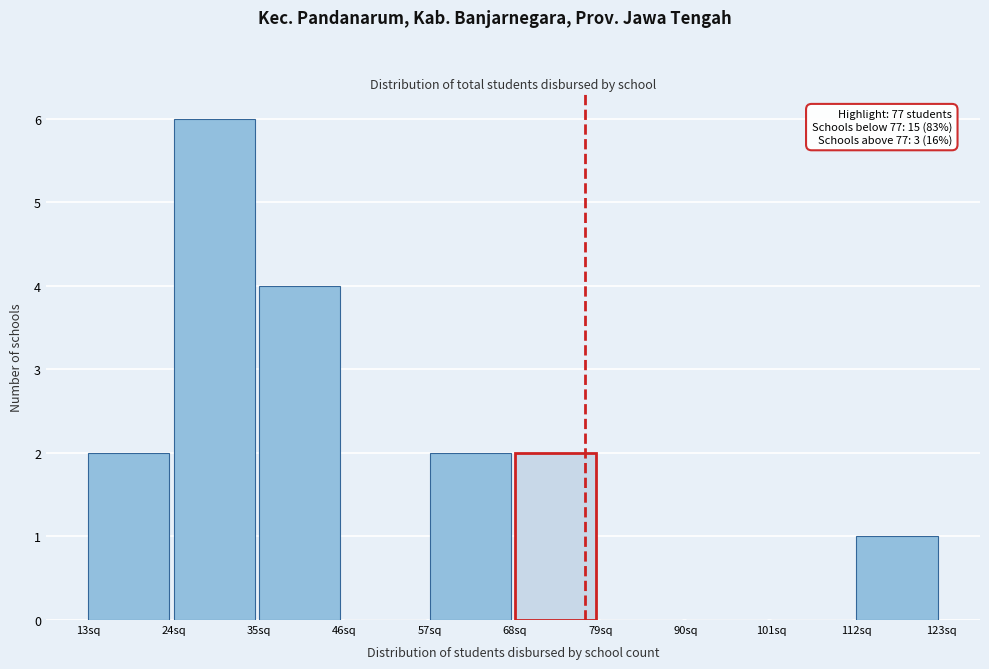

Which range on the x-axis has the tallest bar?

24 to 35